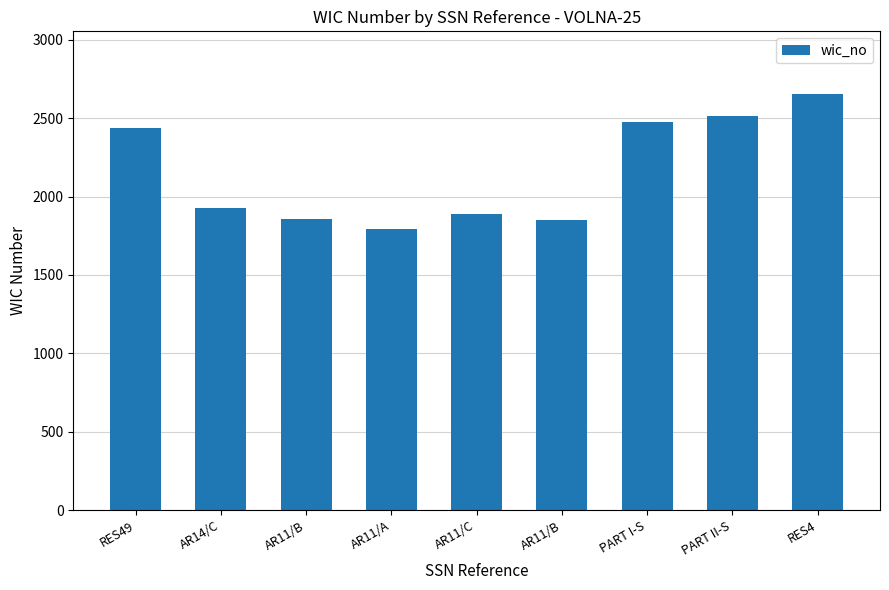

How many bars are there in total?

9